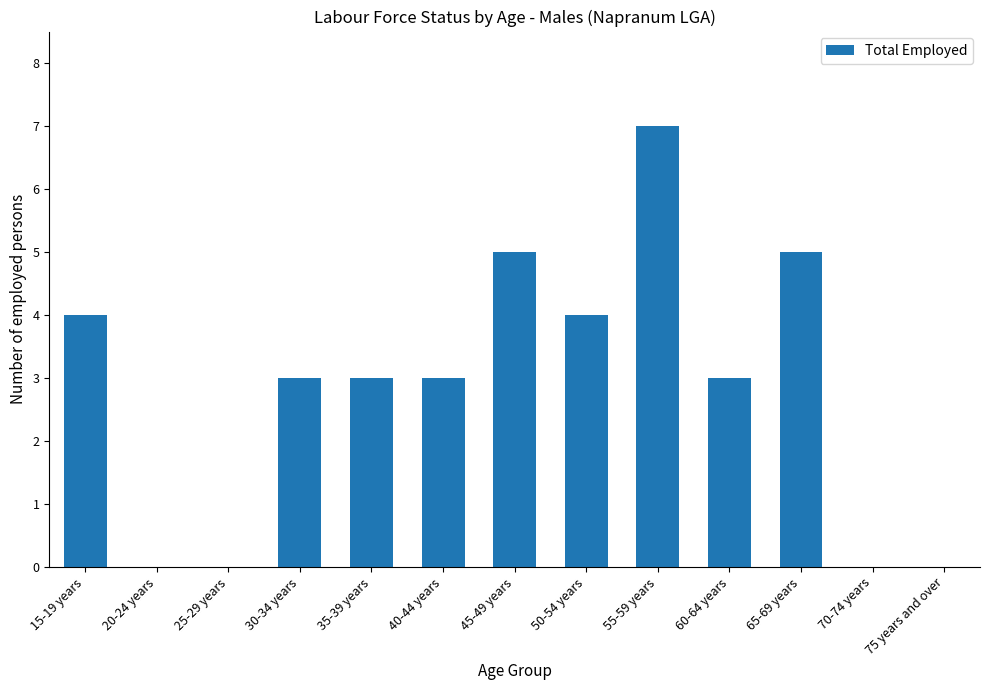

True or false: the data shows 7 at 55-59 years.

True